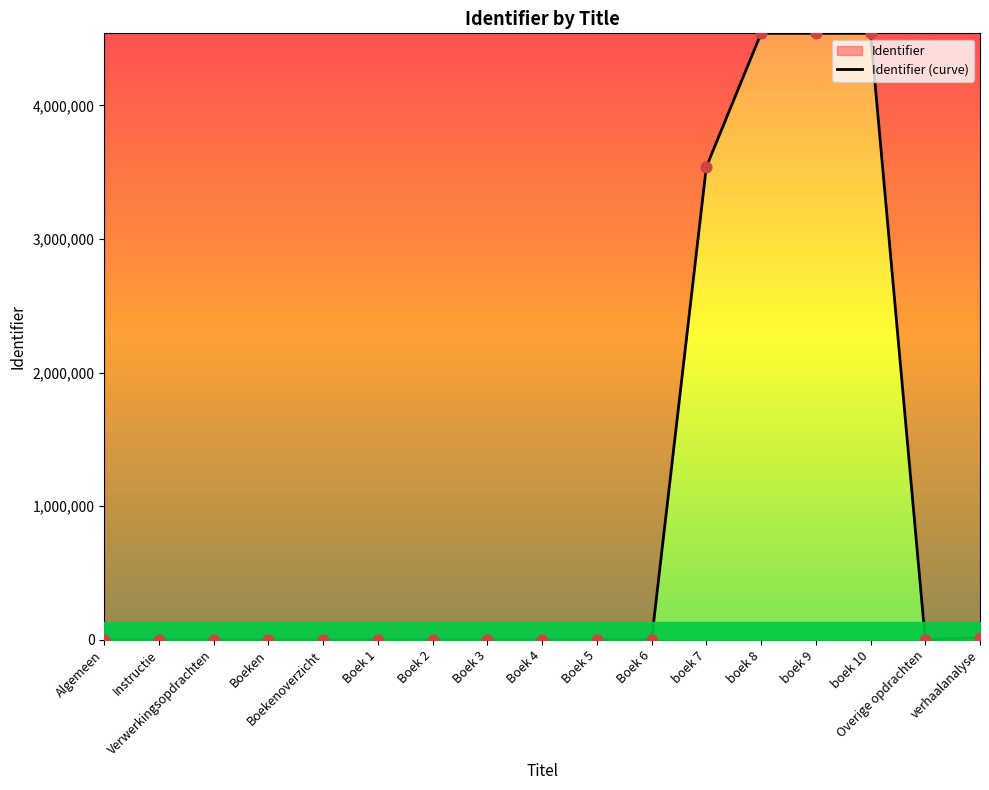

Approximately how many times larger is the value at boek 10 compared to Boeken?

333352.8